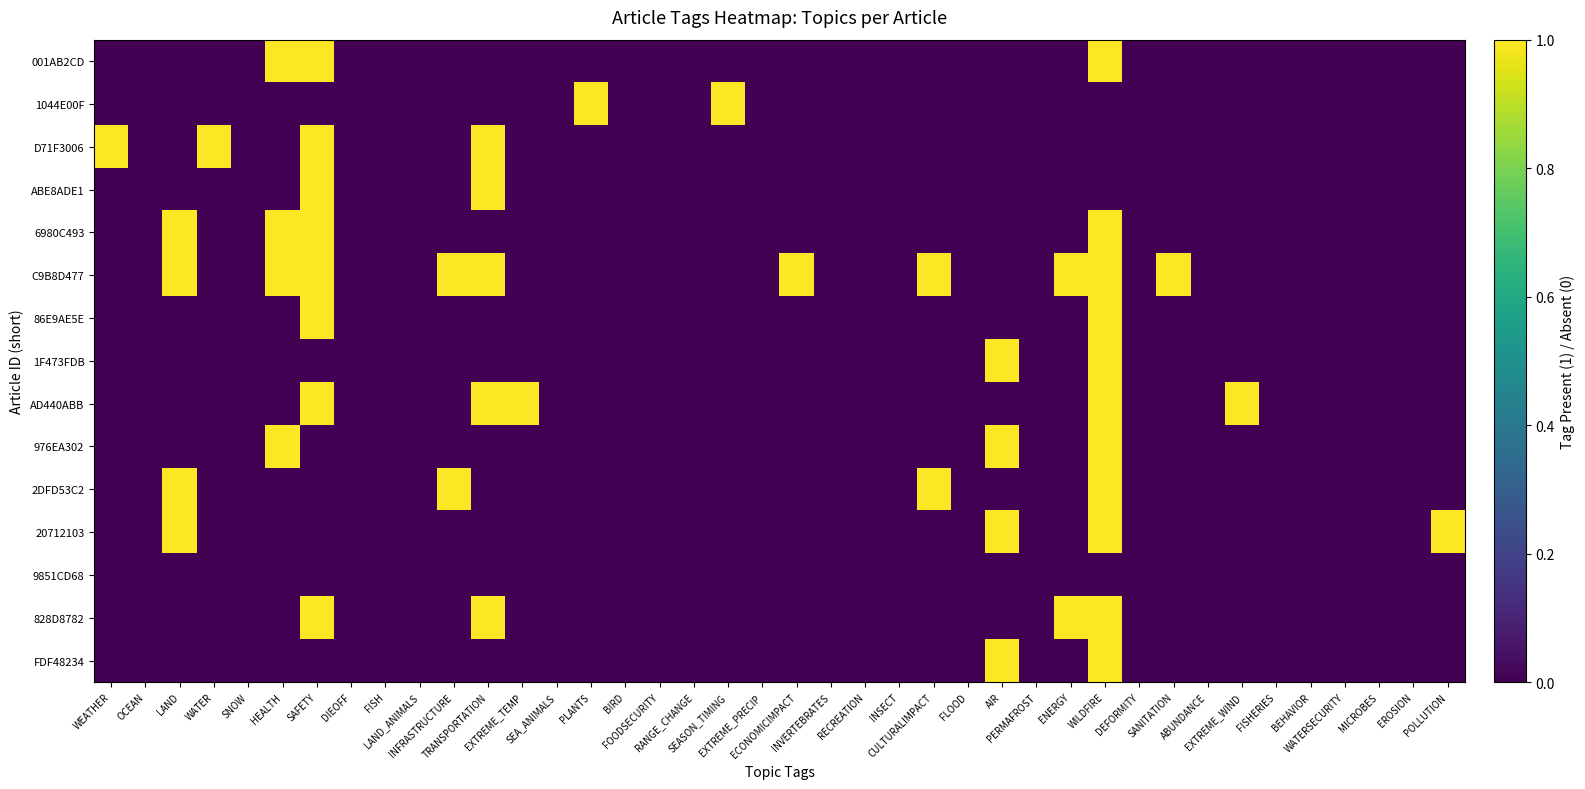

Reading left to right, transcribe all the data shown in this chart.

001AB2CD: WEATHER=0	OCEAN=0	LAND=0	WATER=0	SNOW=0	HEALTH=1	SAFETY=1	DIEOFF=0	FISH=0	LAND_ANIMALS=0	INFRASTRUCTURE=0	TRANSPORTATION=0	EXTREME_TEMP=0	SEA_ANIMALS=0	PLANTS=0	BIRD=0	FOODSECURITY=0	RANGE_CHANGE=0	SEASON_TIMING=0	EXTREME_PRECIP=0	ECONOMICIMPACT=0	INVERTEBRATES=0	RECREATION=0	INSECT=0	CULTURALIMPACT=0	FLOOD=0	AIR=0	PERMAFROST=0	ENERGY=0	WILDFIRE=1	DEFORMITY=0	SANITATION=0	ABUNDANCE=0	EXTREME_WIND=0	FISHERIES=0	BEHAVIOR=0	WATERSECURITY=0	MICROBES=0	EROSION=0	POLLUTION=0
1044E00F: WEATHER=0	OCEAN=0	LAND=0	WATER=0	SNOW=0	HEALTH=0	SAFETY=0	DIEOFF=0	FISH=0	LAND_ANIMALS=0	INFRASTRUCTURE=0	TRANSPORTATION=0	EXTREME_TEMP=0	SEA_ANIMALS=0	PLANTS=1	BIRD=0	FOODSECURITY=0	RANGE_CHANGE=0	SEASON_TIMING=1	EXTREME_PRECIP=0	ECONOMICIMPACT=0	INVERTEBRATES=0	RECREATION=0	INSECT=0	CULTURALIMPACT=0	FLOOD=0	AIR=0	PERMAFROST=0	ENERGY=0	WILDFIRE=0	DEFORMITY=0	SANITATION=0	ABUNDANCE=0	EXTREME_WIND=0	FISHERIES=0	BEHAVIOR=0	WATERSECURITY=0	MICROBES=0	EROSION=0	POLLUTION=0
D71F3006: WEATHER=1	OCEAN=0	LAND=0	WATER=1	SNOW=0	HEALTH=0	SAFETY=1	DIEOFF=0	FISH=0	LAND_ANIMALS=0	INFRASTRUCTURE=0	TRANSPORTATION=1	EXTREME_TEMP=0	SEA_ANIMALS=0	PLANTS=0	BIRD=0	FOODSECURITY=0	RANGE_CHANGE=0	SEASON_TIMING=0	EXTREME_PRECIP=0	ECONOMICIMPACT=0	INVERTEBRATES=0	RECREATION=0	INSECT=0	CULTURALIMPACT=0	FLOOD=0	AIR=0	PERMAFROST=0	ENERGY=0	WILDFIRE=0	DEFORMITY=0	SANITATION=0	ABUNDANCE=0	EXTREME_WIND=0	FISHERIES=0	BEHAVIOR=0	WATERSECURITY=0	MICROBES=0	EROSION=0	POLLUTION=0
ABE8ADE1: WEATHER=0	OCEAN=0	LAND=0	WATER=0	SNOW=0	HEALTH=0	SAFETY=1	DIEOFF=0	FISH=0	LAND_ANIMALS=0	INFRASTRUCTURE=0	TRANSPORTATION=1	EXTREME_TEMP=0	SEA_ANIMALS=0	PLANTS=0	BIRD=0	FOODSECURITY=0	RANGE_CHANGE=0	SEASON_TIMING=0	EXTREME_PRECIP=0	ECONOMICIMPACT=0	INVERTEBRATES=0	RECREATION=0	INSECT=0	CULTURALIMPACT=0	FLOOD=0	AIR=0	PERMAFROST=0	ENERGY=0	WILDFIRE=0	DEFORMITY=0	SANITATION=0	ABUNDANCE=0	EXTREME_WIND=0	FISHERIES=0	BEHAVIOR=0	WATERSECURITY=0	MICROBES=0	EROSION=0	POLLUTION=0
6980C493: WEATHER=0	OCEAN=0	LAND=1	WATER=0	SNOW=0	HEALTH=1	SAFETY=1	DIEOFF=0	FISH=0	LAND_ANIMALS=0	INFRASTRUCTURE=0	TRANSPORTATION=0	EXTREME_TEMP=0	SEA_ANIMALS=0	PLANTS=0	BIRD=0	FOODSECURITY=0	RANGE_CHANGE=0	SEASON_TIMING=0	EXTREME_PRECIP=0	ECONOMICIMPACT=0	INVERTEBRATES=0	RECREATION=0	INSECT=0	CULTURALIMPACT=0	FLOOD=0	AIR=0	PERMAFROST=0	ENERGY=0	WILDFIRE=1	DEFORMITY=0	SANITATION=0	ABUNDANCE=0	EXTREME_WIND=0	FISHERIES=0	BEHAVIOR=0	WATERSECURITY=0	MICROBES=0	EROSION=0	POLLUTION=0
C9B8D477: WEATHER=0	OCEAN=0	LAND=1	WATER=0	SNOW=0	HEALTH=1	SAFETY=1	DIEOFF=0	FISH=0	LAND_ANIMALS=0	INFRASTRUCTURE=1	TRANSPORTATION=1	EXTREME_TEMP=0	SEA_ANIMALS=0	PLANTS=0	BIRD=0	FOODSECURITY=0	RANGE_CHANGE=0	SEASON_TIMING=0	EXTREME_PRECIP=0	ECONOMICIMPACT=1	INVERTEBRATES=0	RECREATION=0	INSECT=0	CULTURALIMPACT=1	FLOOD=0	AIR=0	PERMAFROST=0	ENERGY=1	WILDFIRE=1	DEFORMITY=0	SANITATION=1	ABUNDANCE=0	EXTREME_WIND=0	FISHERIES=0	BEHAVIOR=0	WATERSECURITY=0	MICROBES=0	EROSION=0	POLLUTION=0
86E9AE5E: WEATHER=0	OCEAN=0	LAND=0	WATER=0	SNOW=0	HEALTH=0	SAFETY=1	DIEOFF=0	FISH=0	LAND_ANIMALS=0	INFRASTRUCTURE=0	TRANSPORTATION=0	EXTREME_TEMP=0	SEA_ANIMALS=0	PLANTS=0	BIRD=0	FOODSECURITY=0	RANGE_CHANGE=0	SEASON_TIMING=0	EXTREME_PRECIP=0	ECONOMICIMPACT=0	INVERTEBRATES=0	RECREATION=0	INSECT=0	CULTURALIMPACT=0	FLOOD=0	AIR=0	PERMAFROST=0	ENERGY=0	WILDFIRE=1	DEFORMITY=0	SANITATION=0	ABUNDANCE=0	EXTREME_WIND=0	FISHERIES=0	BEHAVIOR=0	WATERSECURITY=0	MICROBES=0	EROSION=0	POLLUTION=0
1F473FDB: WEATHER=0	OCEAN=0	LAND=0	WATER=0	SNOW=0	HEALTH=0	SAFETY=0	DIEOFF=0	FISH=0	LAND_ANIMALS=0	INFRASTRUCTURE=0	TRANSPORTATION=0	EXTREME_TEMP=0	SEA_ANIMALS=0	PLANTS=0	BIRD=0	FOODSECURITY=0	RANGE_CHANGE=0	SEASON_TIMING=0	EXTREME_PRECIP=0	ECONOMICIMPACT=0	INVERTEBRATES=0	RECREATION=0	INSECT=0	CULTURALIMPACT=0	FLOOD=0	AIR=1	PERMAFROST=0	ENERGY=0	WILDFIRE=1	DEFORMITY=0	SANITATION=0	ABUNDANCE=0	EXTREME_WIND=0	FISHERIES=0	BEHAVIOR=0	WATERSECURITY=0	MICROBES=0	EROSION=0	POLLUTION=0
AD440ABB: WEATHER=0	OCEAN=0	LAND=0	WATER=0	SNOW=0	HEALTH=0	SAFETY=1	DIEOFF=0	FISH=0	LAND_ANIMALS=0	INFRASTRUCTURE=0	TRANSPORTATION=1	EXTREME_TEMP=1	SEA_ANIMALS=0	PLANTS=0	BIRD=0	FOODSECURITY=0	RANGE_CHANGE=0	SEASON_TIMING=0	EXTREME_PRECIP=0	ECONOMICIMPACT=0	INVERTEBRATES=0	RECREATION=0	INSECT=0	CULTURALIMPACT=0	FLOOD=0	AIR=0	PERMAFROST=0	ENERGY=0	WILDFIRE=1	DEFORMITY=0	SANITATION=0	ABUNDANCE=0	EXTREME_WIND=1	FISHERIES=0	BEHAVIOR=0	WATERSECURITY=0	MICROBES=0	EROSION=0	POLLUTION=0
976EA302: WEATHER=0	OCEAN=0	LAND=0	WATER=0	SNOW=0	HEALTH=1	SAFETY=0	DIEOFF=0	FISH=0	LAND_ANIMALS=0	INFRASTRUCTURE=0	TRANSPORTATION=0	EXTREME_TEMP=0	SEA_ANIMALS=0	PLANTS=0	BIRD=0	FOODSECURITY=0	RANGE_CHANGE=0	SEASON_TIMING=0	EXTREME_PRECIP=0	ECONOMICIMPACT=0	INVERTEBRATES=0	RECREATION=0	INSECT=0	CULTURALIMPACT=0	FLOOD=0	AIR=1	PERMAFROST=0	ENERGY=0	WILDFIRE=1	DEFORMITY=0	SANITATION=0	ABUNDANCE=0	EXTREME_WIND=0	FISHERIES=0	BEHAVIOR=0	WATERSECURITY=0	MICROBES=0	EROSION=0	POLLUTION=0
2DFD53C2: WEATHER=0	OCEAN=0	LAND=1	WATER=0	SNOW=0	HEALTH=0	SAFETY=0	DIEOFF=0	FISH=0	LAND_ANIMALS=0	INFRASTRUCTURE=1	TRANSPORTATION=0	EXTREME_TEMP=0	SEA_ANIMALS=0	PLANTS=0	BIRD=0	FOODSECURITY=0	RANGE_CHANGE=0	SEASON_TIMING=0	EXTREME_PRECIP=0	ECONOMICIMPACT=0	INVERTEBRATES=0	RECREATION=0	INSECT=0	CULTURALIMPACT=1	FLOOD=0	AIR=0	PERMAFROST=0	ENERGY=0	WILDFIRE=1	DEFORMITY=0	SANITATION=0	ABUNDANCE=0	EXTREME_WIND=0	FISHERIES=0	BEHAVIOR=0	WATERSECURITY=0	MICROBES=0	EROSION=0	POLLUTION=0
20712103: WEATHER=0	OCEAN=0	LAND=1	WATER=0	SNOW=0	HEALTH=0	SAFETY=0	DIEOFF=0	FISH=0	LAND_ANIMALS=0	INFRASTRUCTURE=0	TRANSPORTATION=0	EXTREME_TEMP=0	SEA_ANIMALS=0	PLANTS=0	BIRD=0	FOODSECURITY=0	RANGE_CHANGE=0	SEASON_TIMING=0	EXTREME_PRECIP=0	ECONOMICIMPACT=0	INVERTEBRATES=0	RECREATION=0	INSECT=0	CULTURALIMPACT=0	FLOOD=0	AIR=1	PERMAFROST=0	ENERGY=0	WILDFIRE=1	DEFORMITY=0	SANITATION=0	ABUNDANCE=0	EXTREME_WIND=0	FISHERIES=0	BEHAVIOR=0	WATERSECURITY=0	MICROBES=0	EROSION=0	POLLUTION=1
9851CD68: WEATHER=0	OCEAN=0	LAND=0	WATER=0	SNOW=0	HEALTH=0	SAFETY=0	DIEOFF=0	FISH=0	LAND_ANIMALS=0	INFRASTRUCTURE=0	TRANSPORTATION=0	EXTREME_TEMP=0	SEA_ANIMALS=0	PLANTS=0	BIRD=0	FOODSECURITY=0	RANGE_CHANGE=0	SEASON_TIMING=0	EXTREME_PRECIP=0	ECONOMICIMPACT=0	INVERTEBRATES=0	RECREATION=0	INSECT=0	CULTURALIMPACT=0	FLOOD=0	AIR=0	PERMAFROST=0	ENERGY=0	WILDFIRE=0	DEFORMITY=0	SANITATION=0	ABUNDANCE=0	EXTREME_WIND=0	FISHERIES=0	BEHAVIOR=0	WATERSECURITY=0	MICROBES=0	EROSION=0	POLLUTION=0
828D8782: WEATHER=0	OCEAN=0	LAND=0	WATER=0	SNOW=0	HEALTH=0	SAFETY=1	DIEOFF=0	FISH=0	LAND_ANIMALS=0	INFRASTRUCTURE=0	TRANSPORTATION=1	EXTREME_TEMP=0	SEA_ANIMALS=0	PLANTS=0	BIRD=0	FOODSECURITY=0	RANGE_CHANGE=0	SEASON_TIMING=0	EXTREME_PRECIP=0	ECONOMICIMPACT=0	INVERTEBRATES=0	RECREATION=0	INSECT=0	CULTURALIMPACT=0	FLOOD=0	AIR=0	PERMAFROST=0	ENERGY=1	WILDFIRE=1	DEFORMITY=0	SANITATION=0	ABUNDANCE=0	EXTREME_WIND=0	FISHERIES=0	BEHAVIOR=0	WATERSECURITY=0	MICROBES=0	EROSION=0	POLLUTION=0
FDF48234: WEATHER=0	OCEAN=0	LAND=0	WATER=0	SNOW=0	HEALTH=0	SAFETY=0	DIEOFF=0	FISH=0	LAND_ANIMALS=0	INFRASTRUCTURE=0	TRANSPORTATION=0	EXTREME_TEMP=0	SEA_ANIMALS=0	PLANTS=0	BIRD=0	FOODSECURITY=0	RANGE_CHANGE=0	SEASON_TIMING=0	EXTREME_PRECIP=0	ECONOMICIMPACT=0	INVERTEBRATES=0	RECREATION=0	INSECT=0	CULTURALIMPACT=0	FLOOD=0	AIR=1	PERMAFROST=0	ENERGY=0	WILDFIRE=1	DEFORMITY=0	SANITATION=0	ABUNDANCE=0	EXTREME_WIND=0	FISHERIES=0	BEHAVIOR=0	WATERSECURITY=0	MICROBES=0	EROSION=0	POLLUTION=0